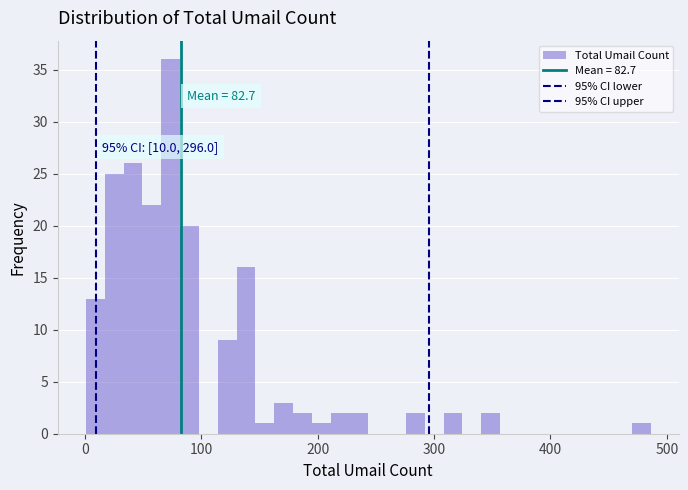

Read against the x-axis, roughly where is the centre of the tallest bar?

70